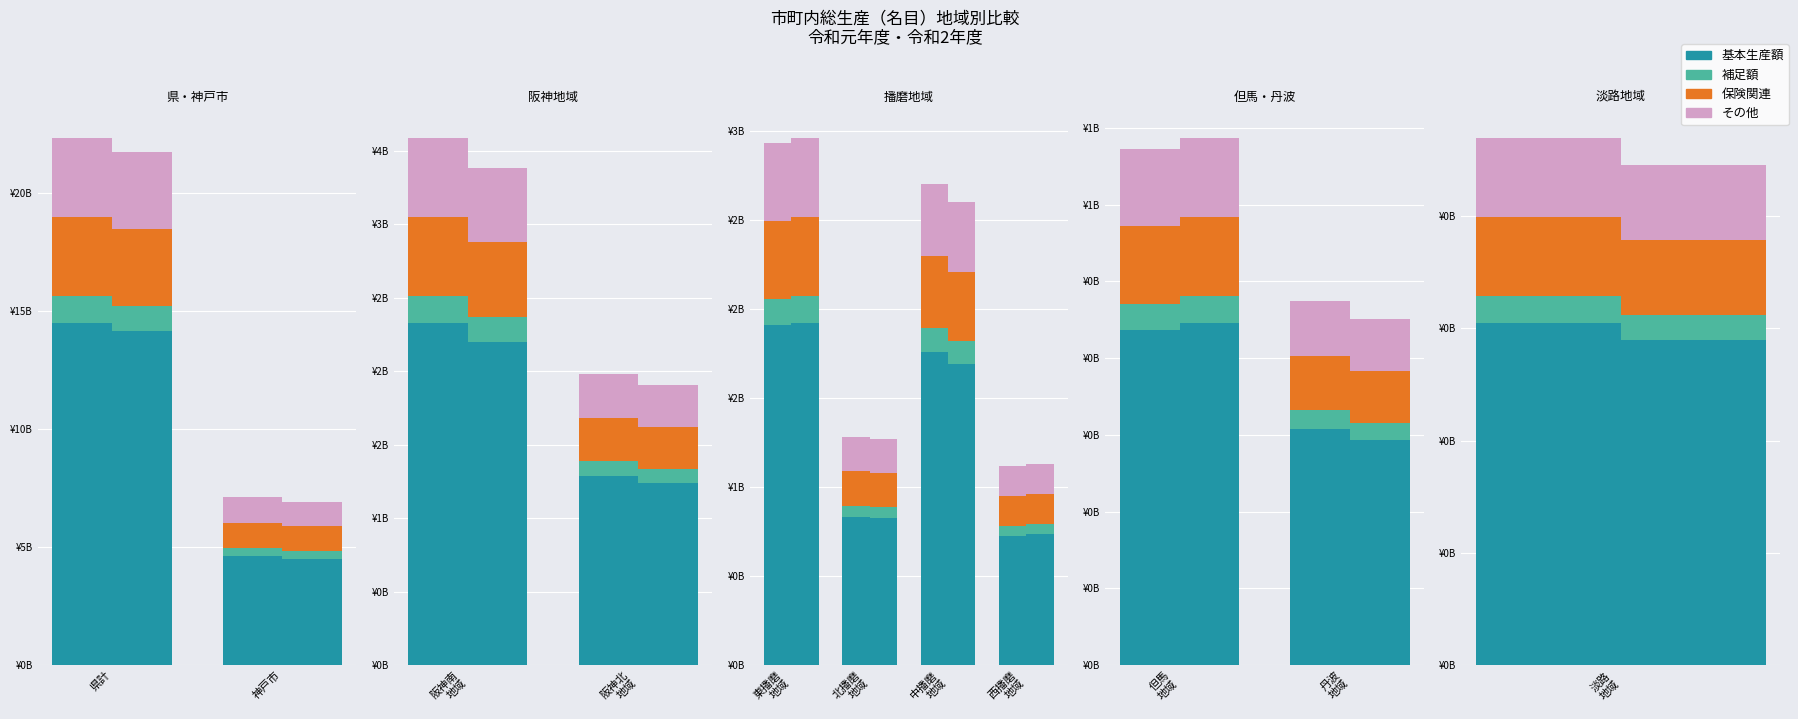

Which category has the highest value across all series?

但馬 地域